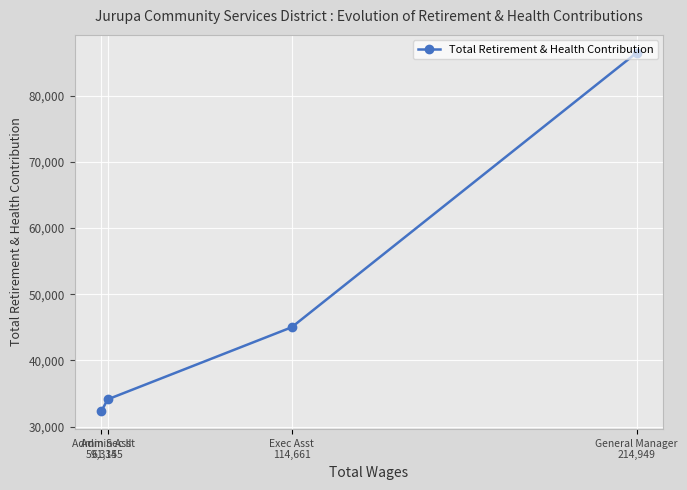

What is the change in value from General Manager
214,949 to Exec Asst
114,661?

-41484